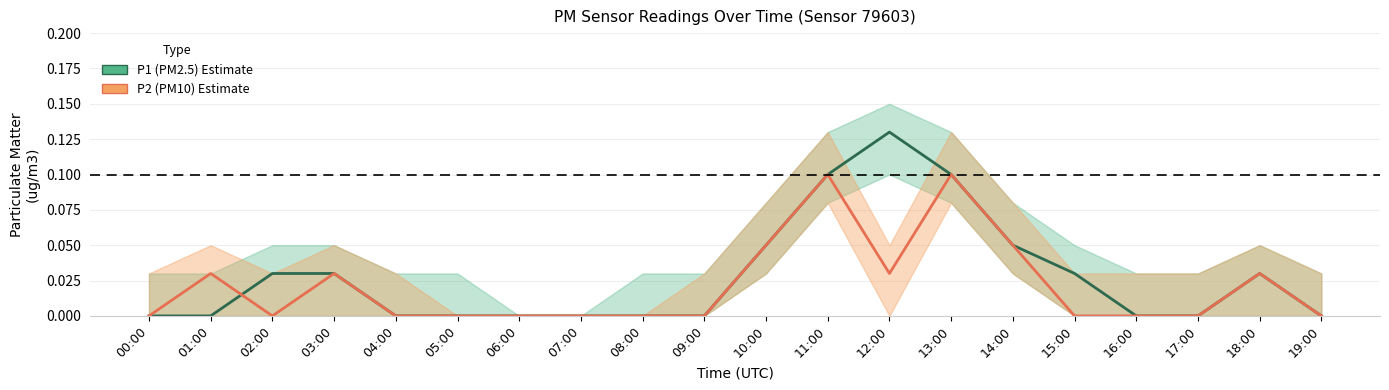

True or false: P1 (PM2.5) has more than 2 points higher than both neighbors.

False